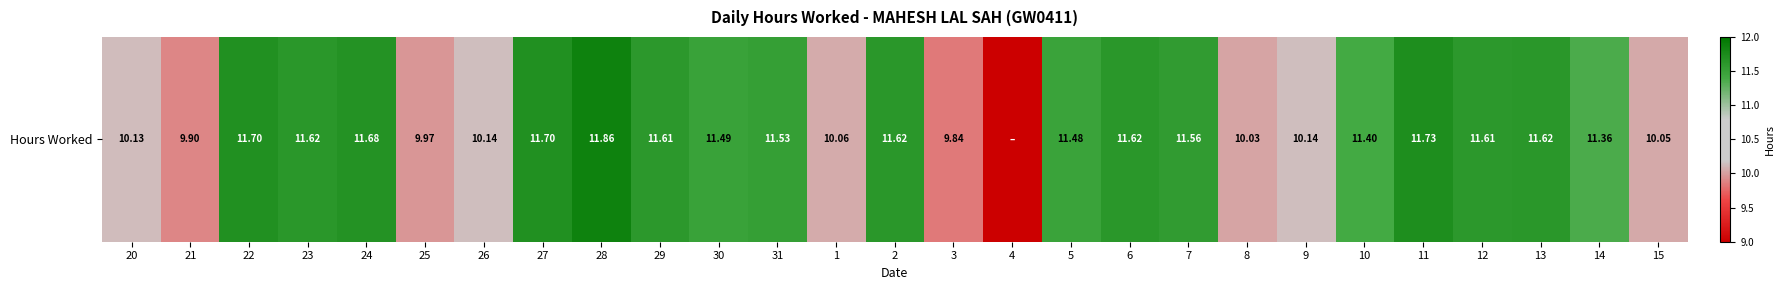

Reading right to left, list all the values displayed in this chart.

15=10.1	14=11.4	13=11.6	12=11.6	11=11.7	10=11.4	9=10.1	8=10.0	7=11.6	6=11.6	5=11.5	4=0.0	3=9.8	2=11.6	1=10.1	31=11.5	30=11.5	29=11.6	28=11.9	27=11.7	26=10.1	25=10.0	24=11.7	23=11.6	22=11.7	21=9.9	20=10.1